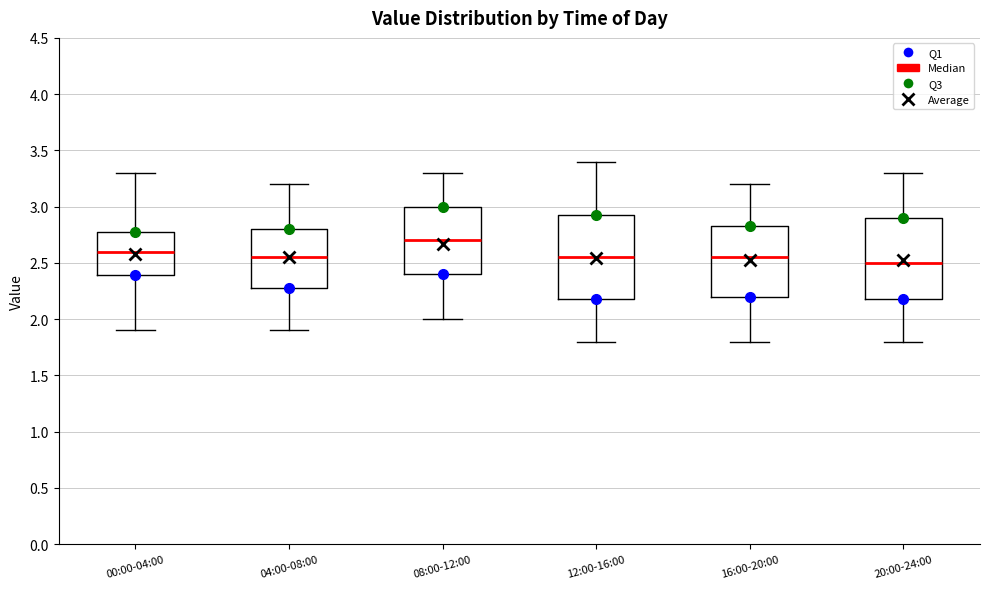

Reading left to right, transcribe this box plot: for each box, give where its median line is, the range the box spans, and where its two whiskers end, as read against the y-axis. The values are not printed on the chart, so give them approximately, as read against the axis.

00:00-04:00: median 2.60, box 2.40 to 2.80, whiskers 1.90 to 3.30
04:00-08:00: median 2.55, box 2.30 to 2.80, whiskers 1.90 to 3.20
08:00-12:00: median 2.70, box 2.40 to 3.00, whiskers 2.00 to 3.30
12:00-16:00: median 2.55, box 2.20 to 2.95, whiskers 1.80 to 3.40
16:00-20:00: median 2.55, box 2.20 to 2.85, whiskers 1.80 to 3.20
20:00-24:00: median 2.50, box 2.20 to 2.90, whiskers 1.80 to 3.30